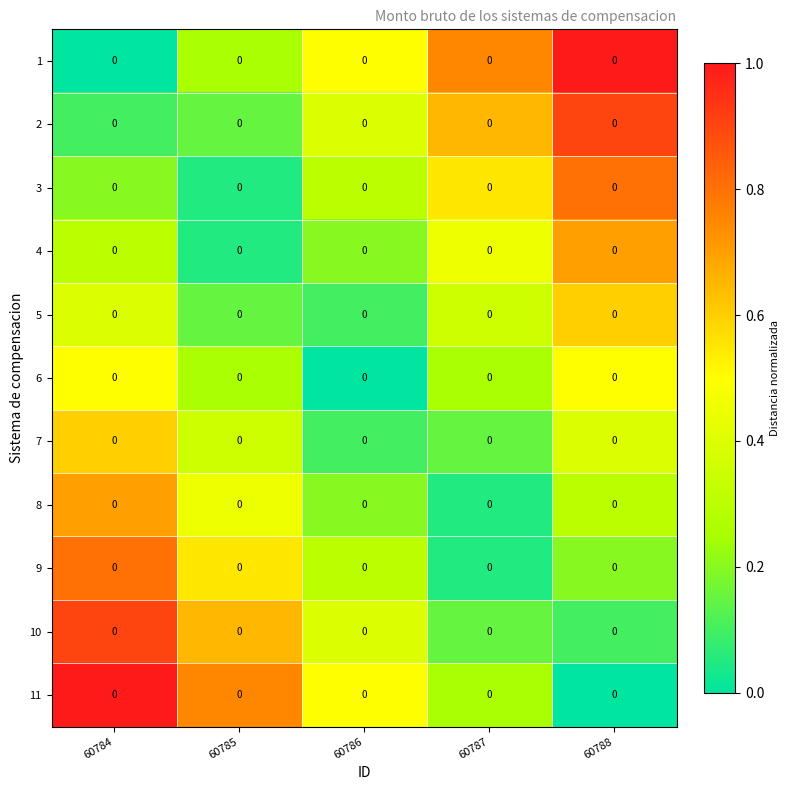

Which category has the highest value in the 5 series?

60788